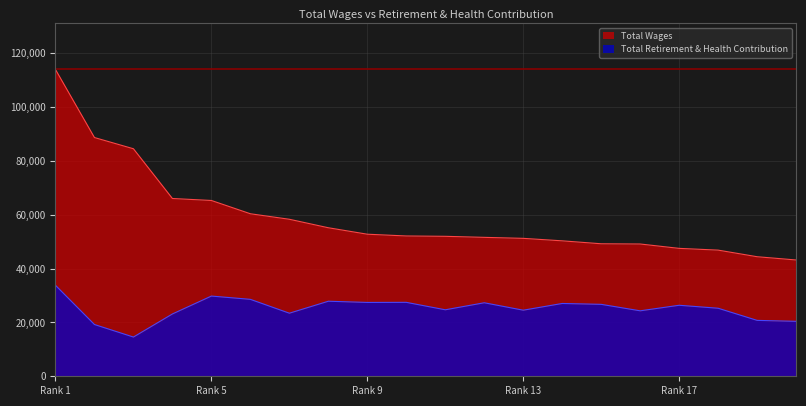

Reading left to right, what are all the values shown in this chart?

total_wages: 113906	88630	84469	66002	65265	60334	58289	55140	52741	52088	51960	51575	51204	50284	49192	49106	47486	46834	44383	43173
total_retirement: 33782	19218	14565	23134	29781	28557	23418	27861	27414	27448	24684	27290	24534	27030	26703	24302	26364	25257	20752	20400